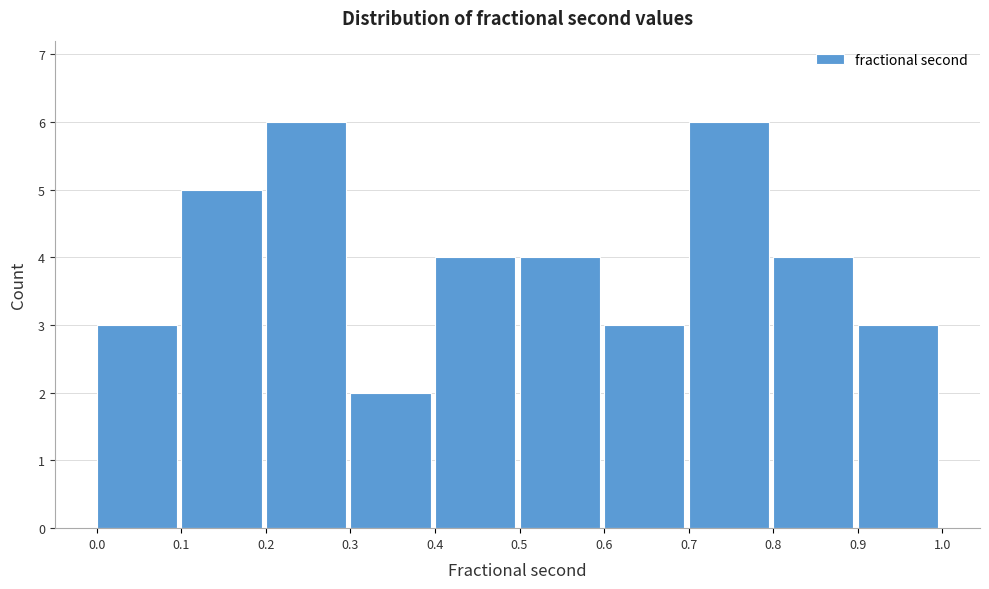

Reading left to right, list every bar in this chart as the range it spans on the x-axis followed by its height. The values are not printed on the chart, so give them approximately, as read against the axis.

0.0 to 0.1: 3
0.1 to 0.2: 5
0.2 to 0.3: 6
0.3 to 0.4: 2
0.4 to 0.5: 4
0.5 to 0.6: 4
0.6 to 0.7: 3
0.7 to 0.8: 6
0.8 to 0.9: 4
0.9 to 1.0: 3